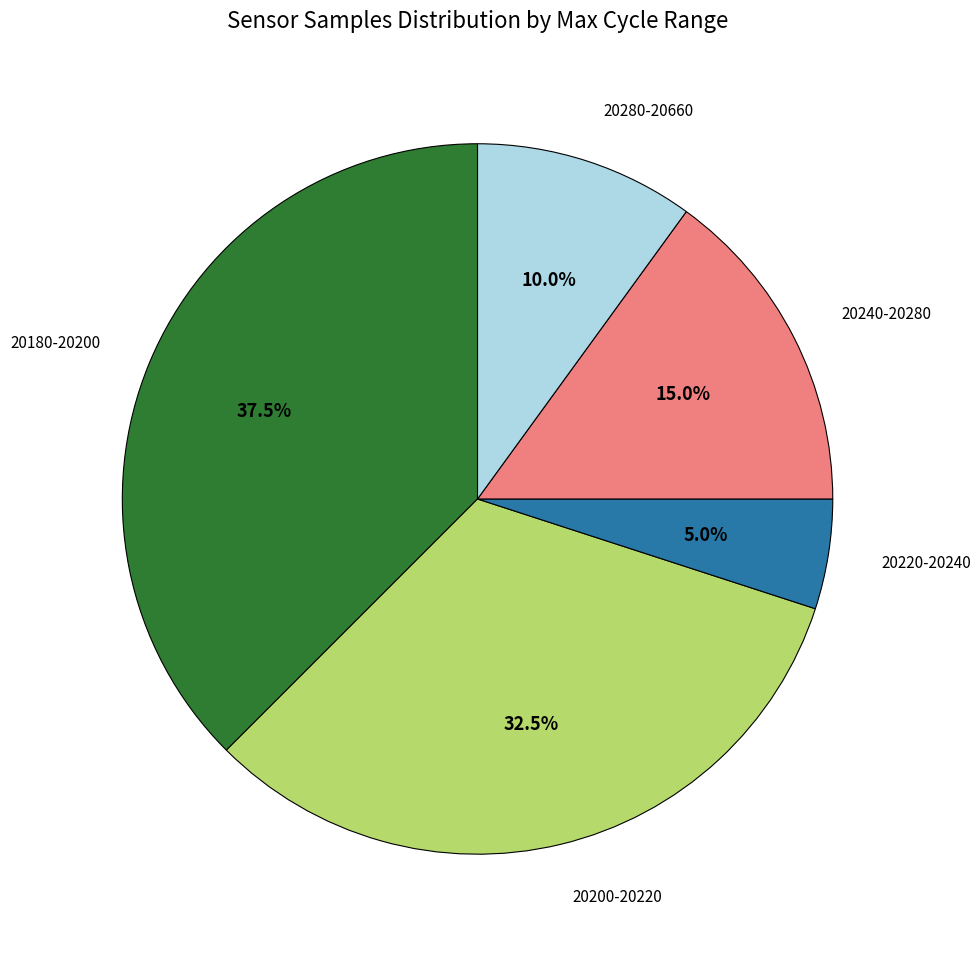

What is the largest slice in the pie chart?

20180-20200